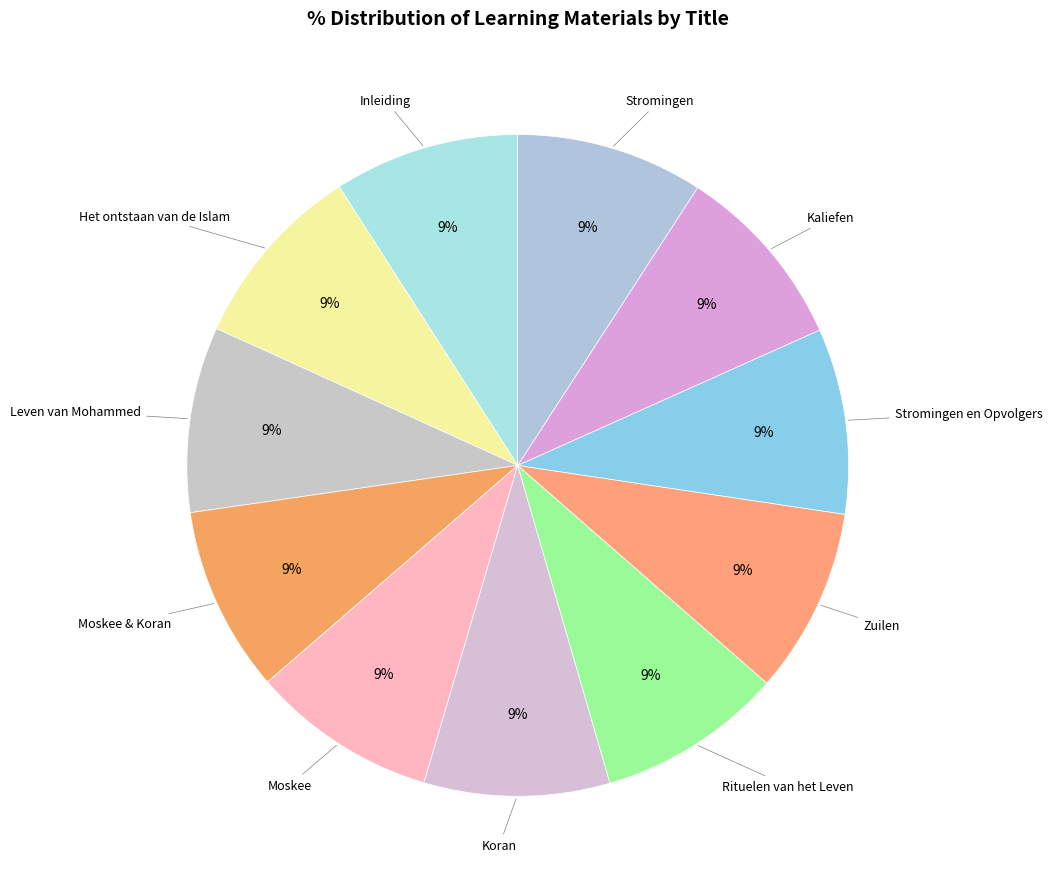

Count the number of slices in the pie.

11